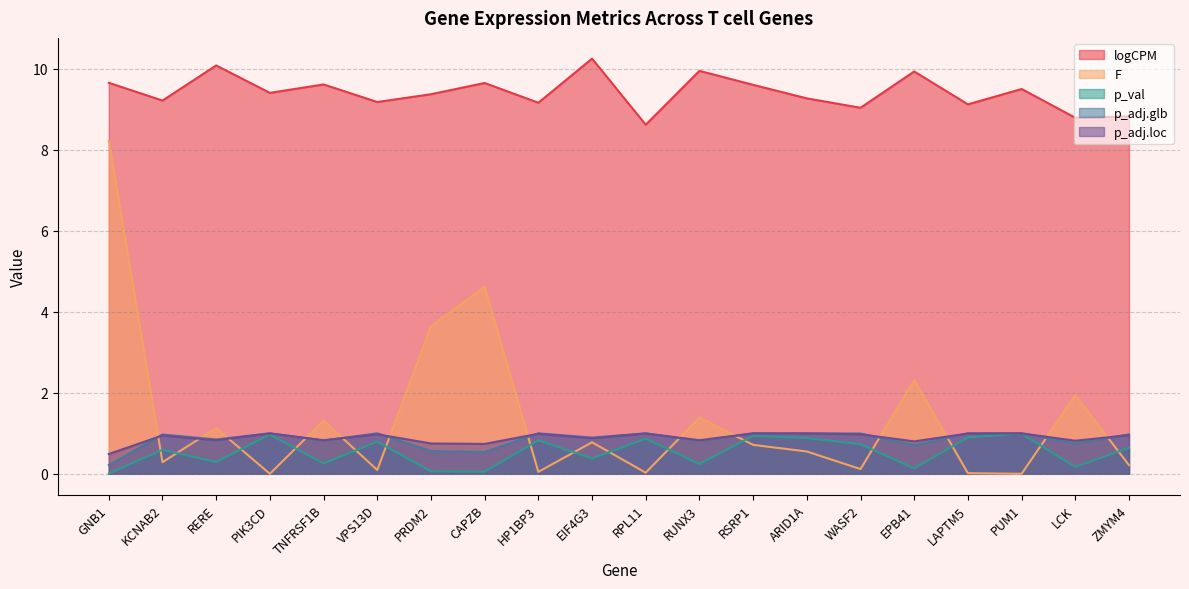

What is the difference between the maximum and minimum values in the p_adj.glb series?

0.8